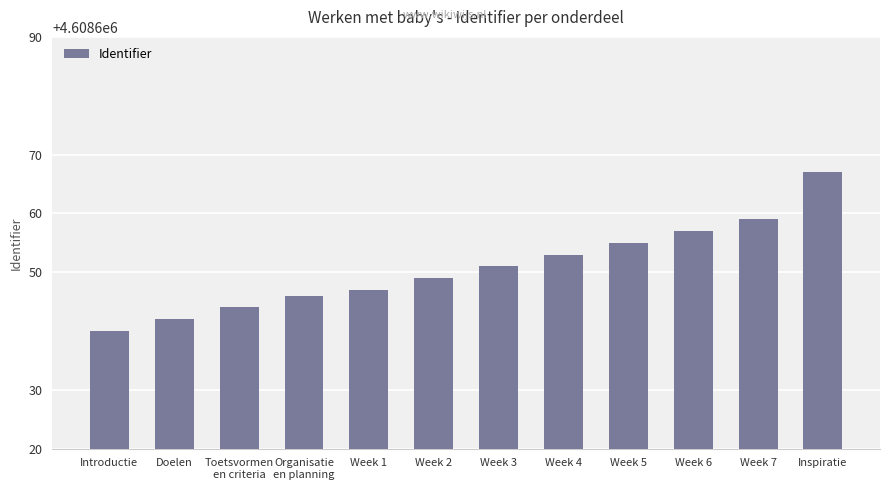

The value at Week 5 is 6637773. True or false?

False